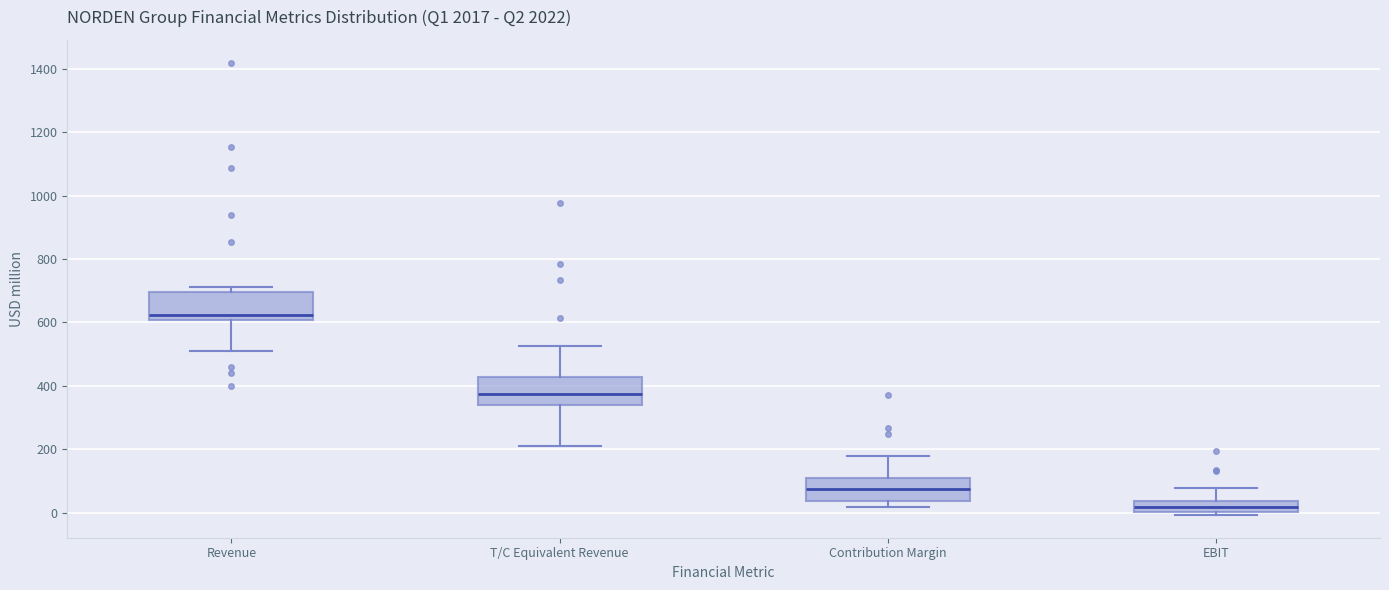

Reading left to right, transcribe this box plot: for each box, give where its median line is, the range the box spans, and where its two whiskers end, as read against the y-axis. The values are not printed on the chart, so give them approximately, as read against the axis.

Revenue: median 620, box 600 to 700, whiskers 500 to 720
T/C Equivalent Revenue: median 380, box 340 to 420, whiskers 220 to 520
Contribution Margin: median 80, box 40 to 120, whiskers 20 to 180
EBIT: median 20, box 0 to 40, whiskers 0 (just below the box's lower edge) to 80